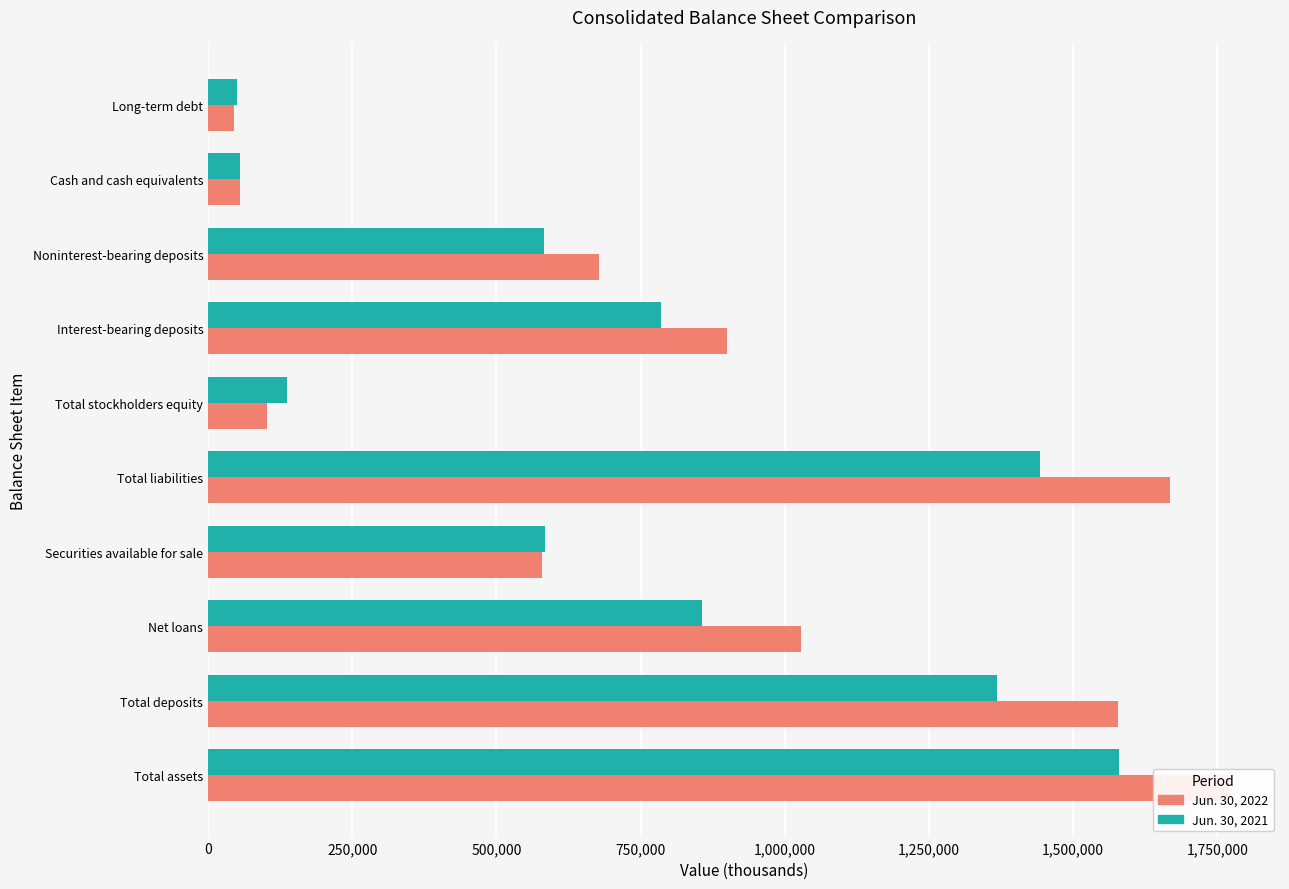

What is the difference between the maximum and second lowest values in the Jun. 30, 2022 series?

1715733